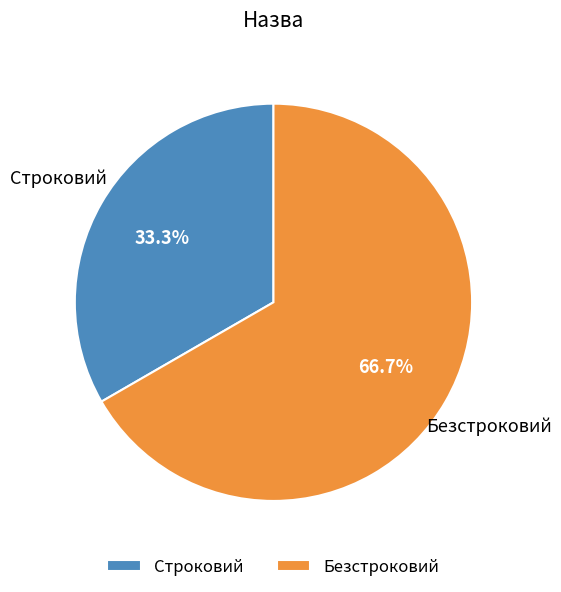

The Строковий slice represents 39% of the pie. True or false?

False